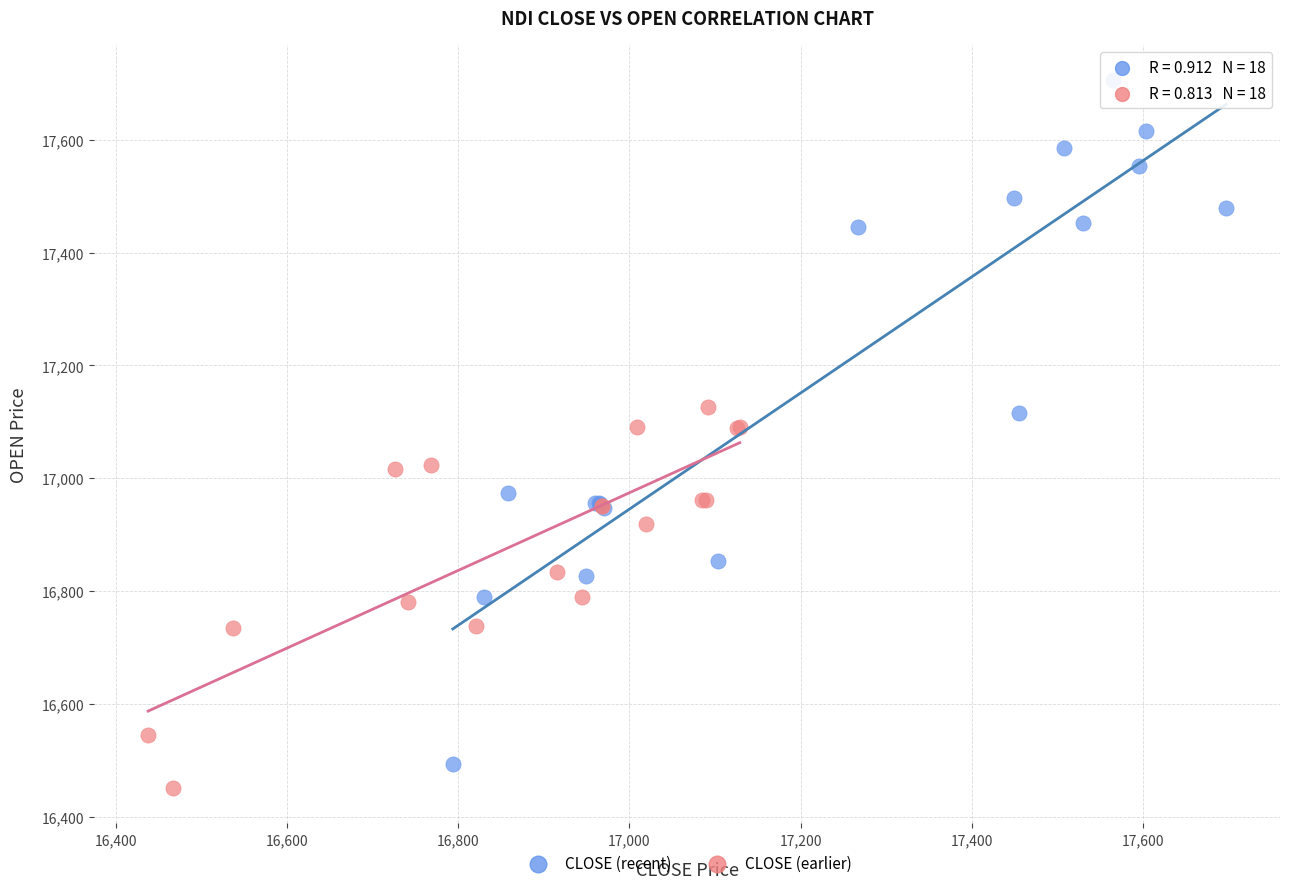

Which series has the largest Y range (max minus min)?

CLOSE (recent)